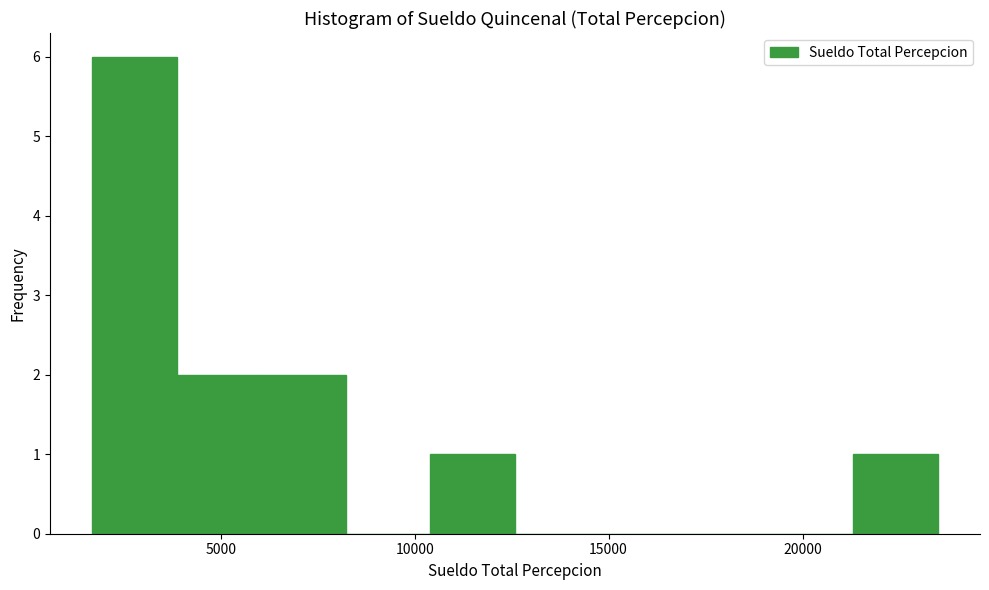

Reading left to right, transcribe this chart: for each bar, give the range it covers on the x-axis and its height. Neither the bar edges nor the heights are printed on the chart, so give them approximately, as read against the axes.

1500 to 4000: 6
4000 to 6000: 2
6000 to 8000: 2
8000 to 10500: 0
10500 to 12500: 1
12500 to 15000: 0
15000 to 17000: 0
17000 to 19000: 0
19000 to 21500: 0
21500 to 23500: 1